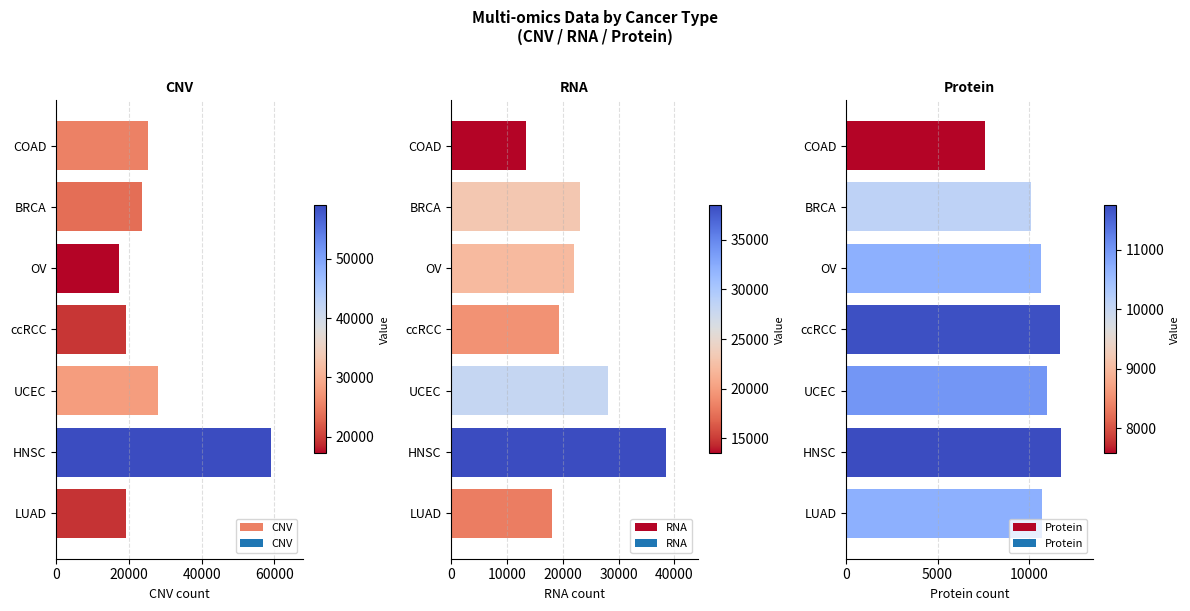

The value of CNV at HNSC is 21490. True or false?

False